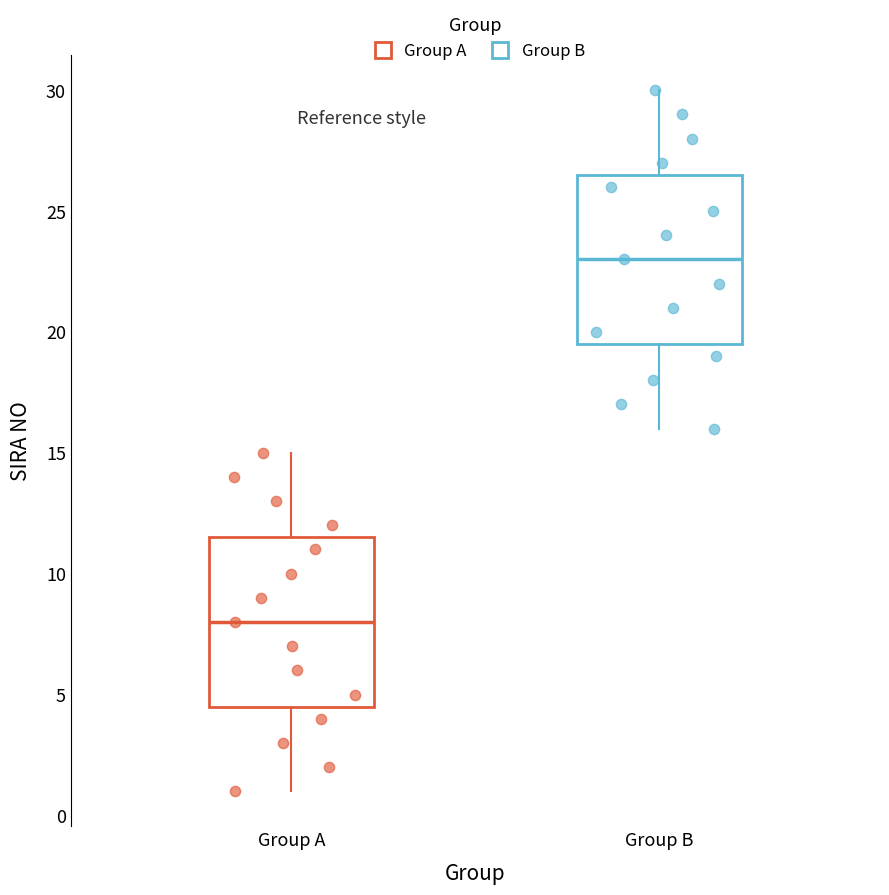

Where does the median line of the box for Group A sit on the y-axis? The values are not printed on the chart, so give them approximately, as read against the axis.

8.0